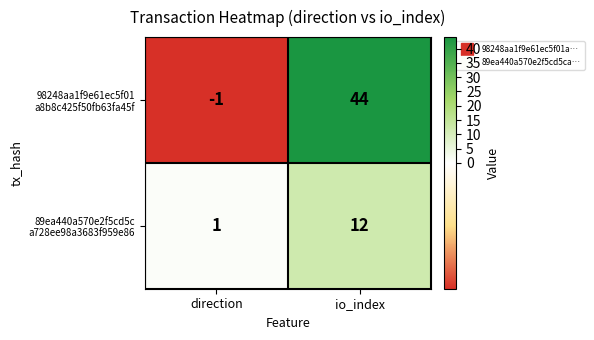

What is the maximum value shown in the chart?

44